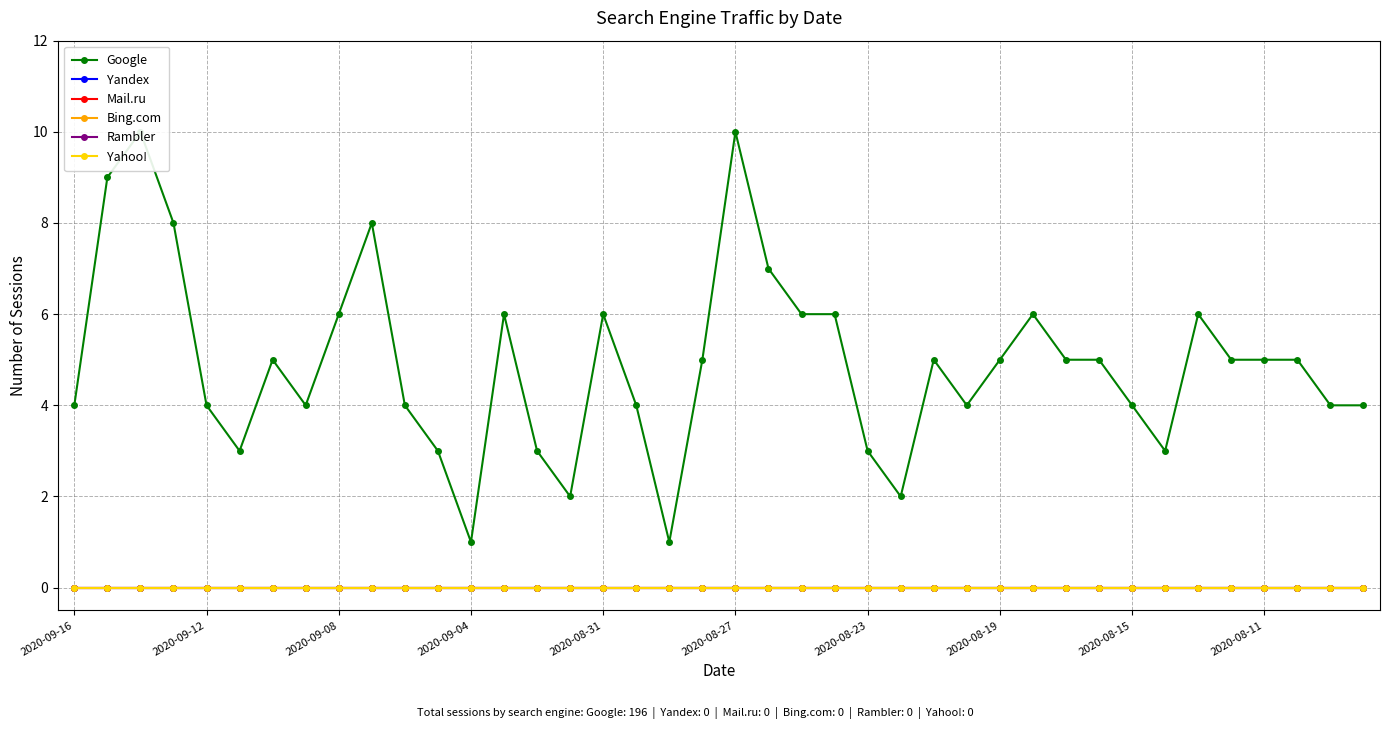

What is the difference between the highest and lowest values at 34?

6